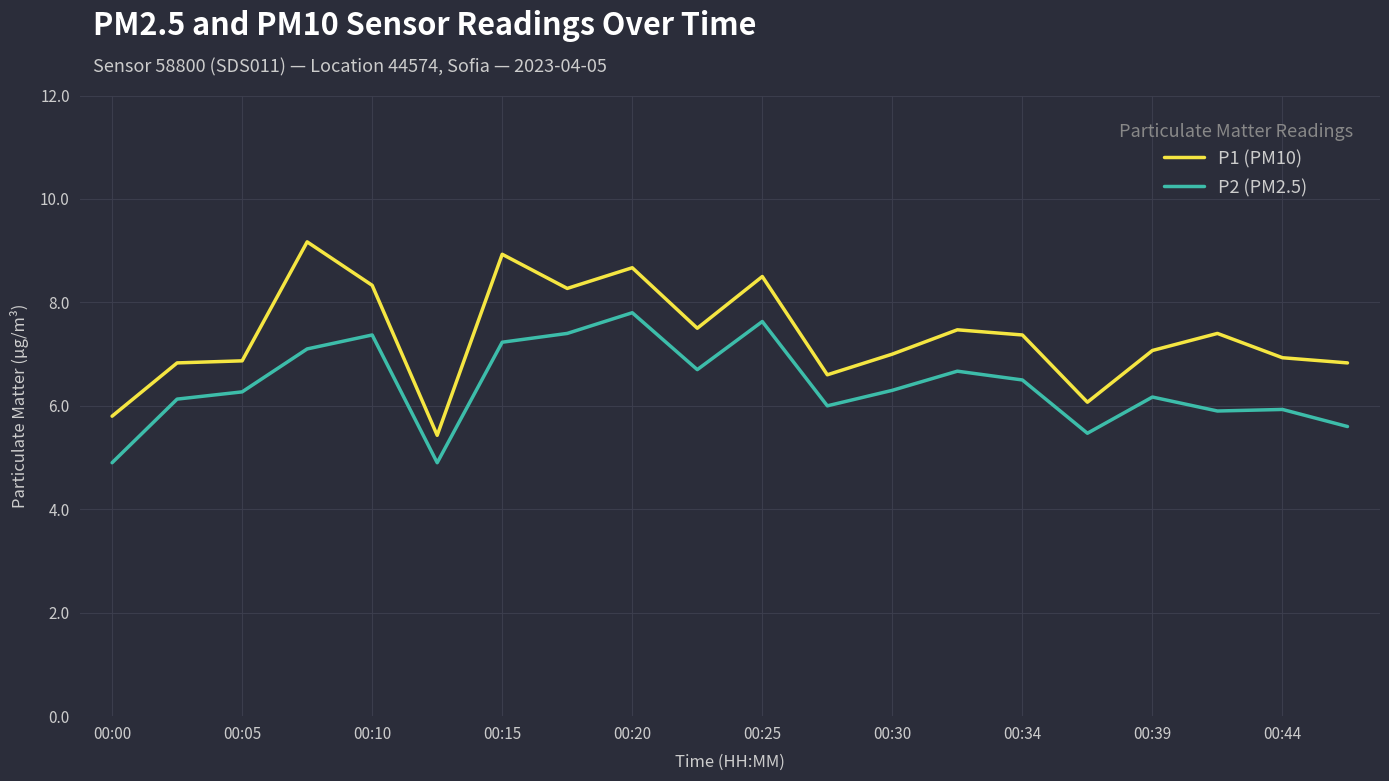

Which series has the largest total across all categories?

P1 (PM10)